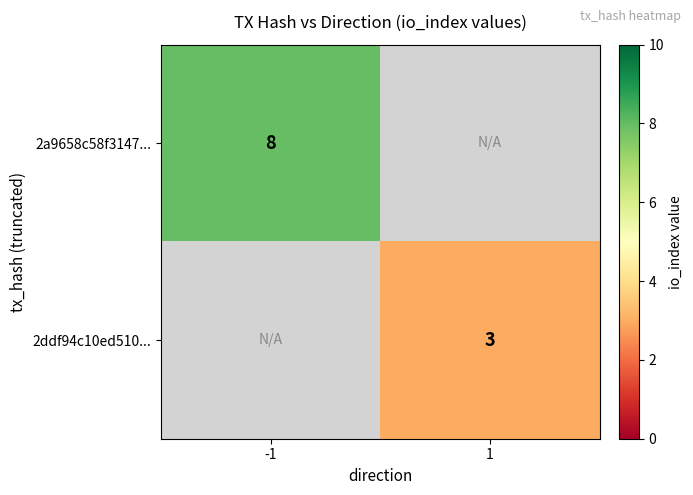

How many distinct data groups are displayed?

2